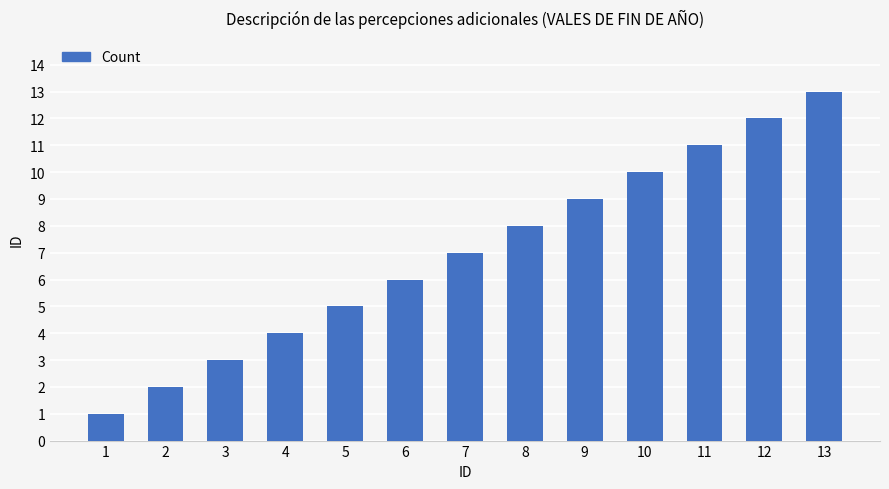

What is the difference between the values at 3 and 11?

8